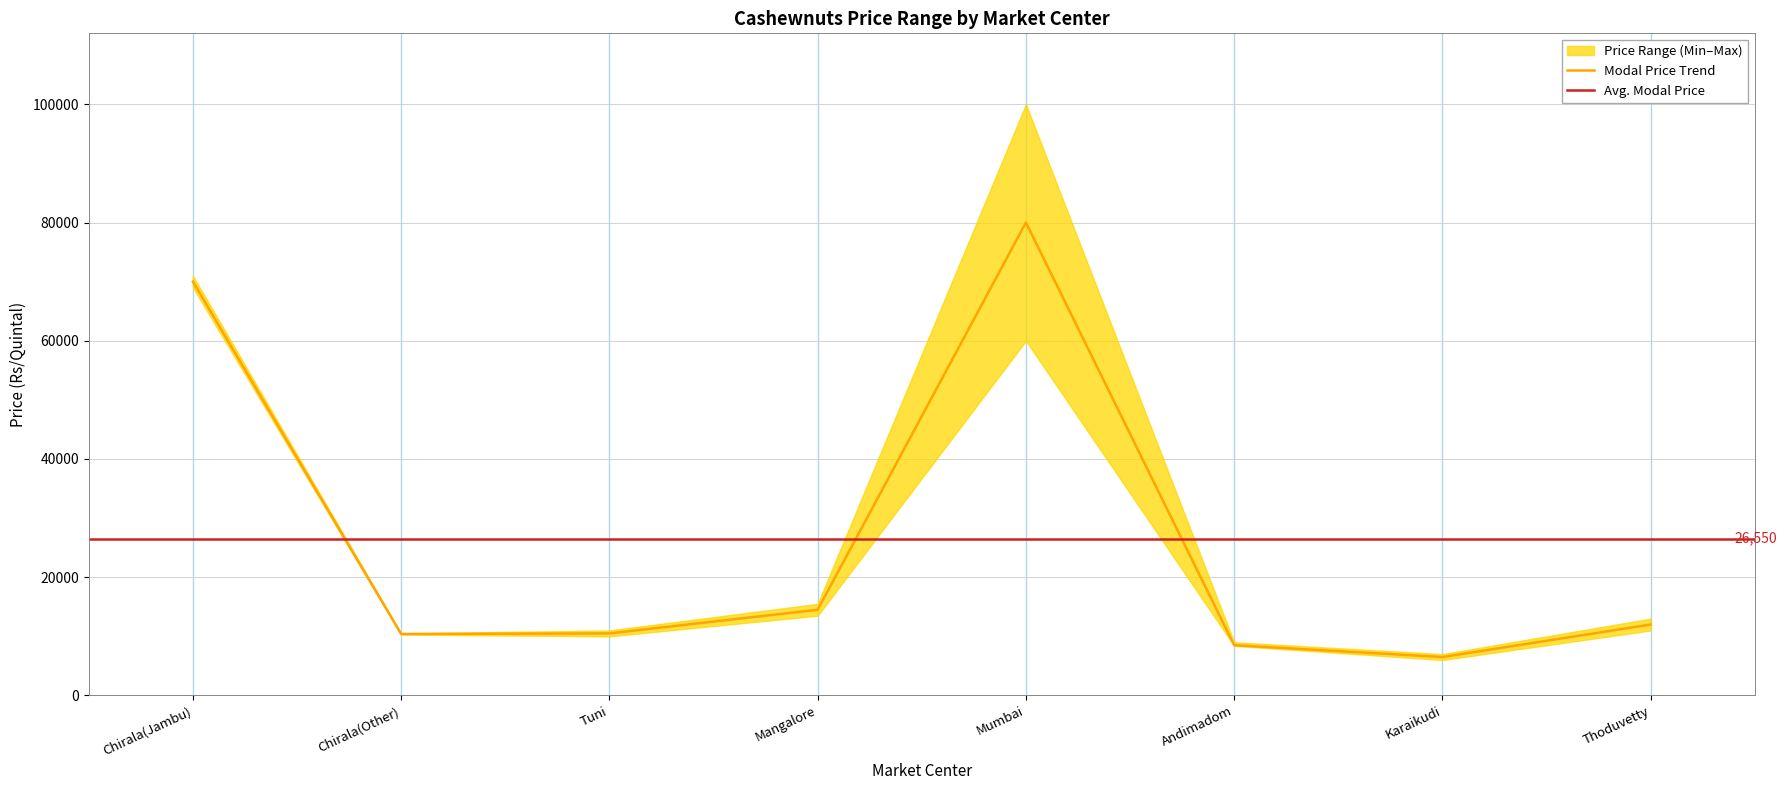

How many values in the Maximum Price series are below 13000?

4